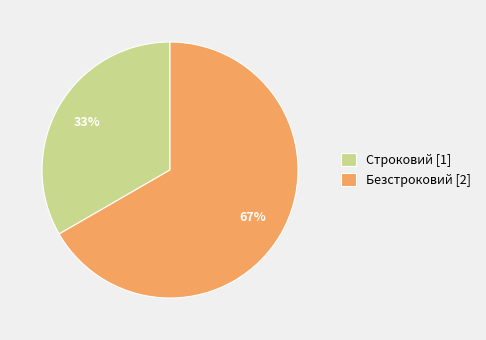

To the nearest percent, what is the average slice percentage?

50%